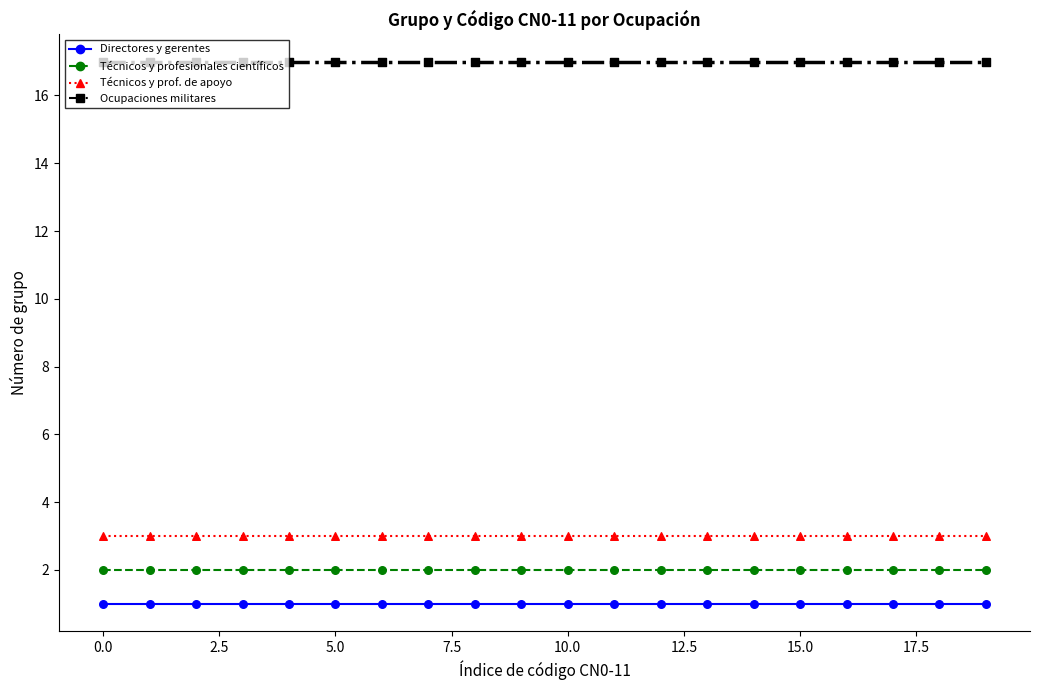

Which series has the largest total across all categories?

Ocupaciones militares